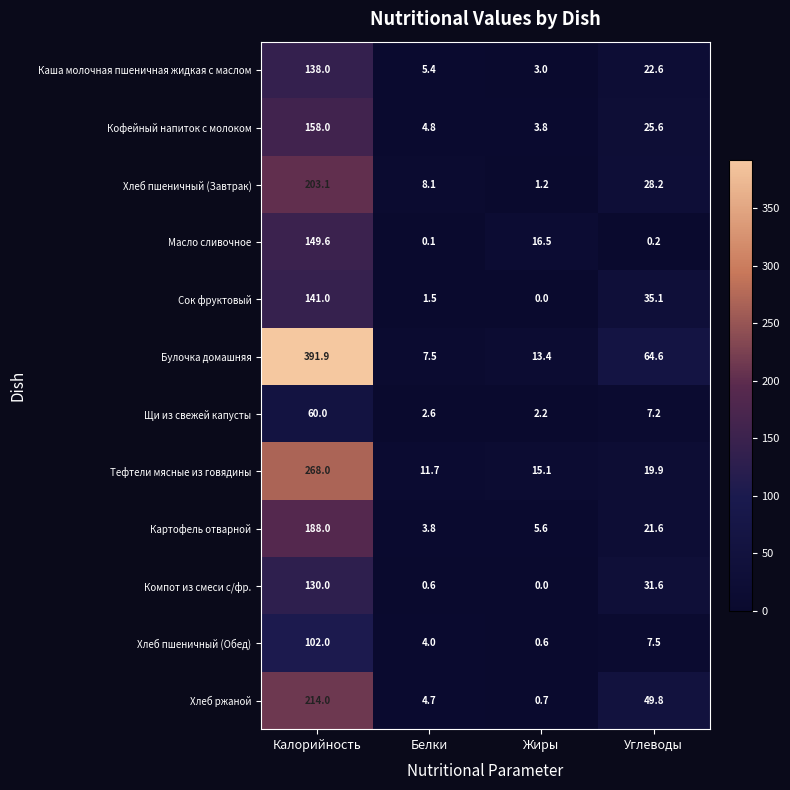

At which category is the sum across all series the highest?

Калорийность